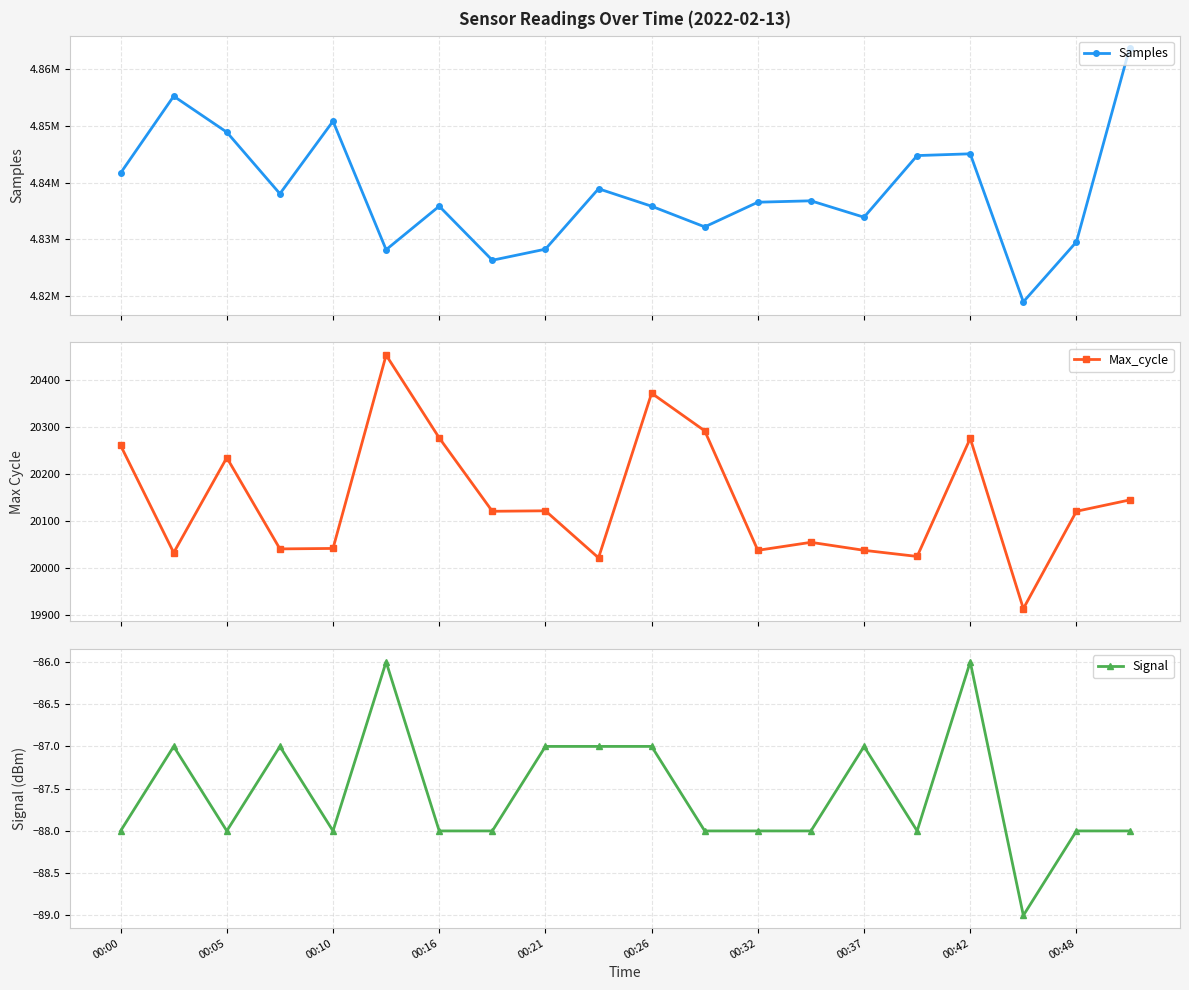

True or false: Max_cycle has more than 1 interior local peaks.

True